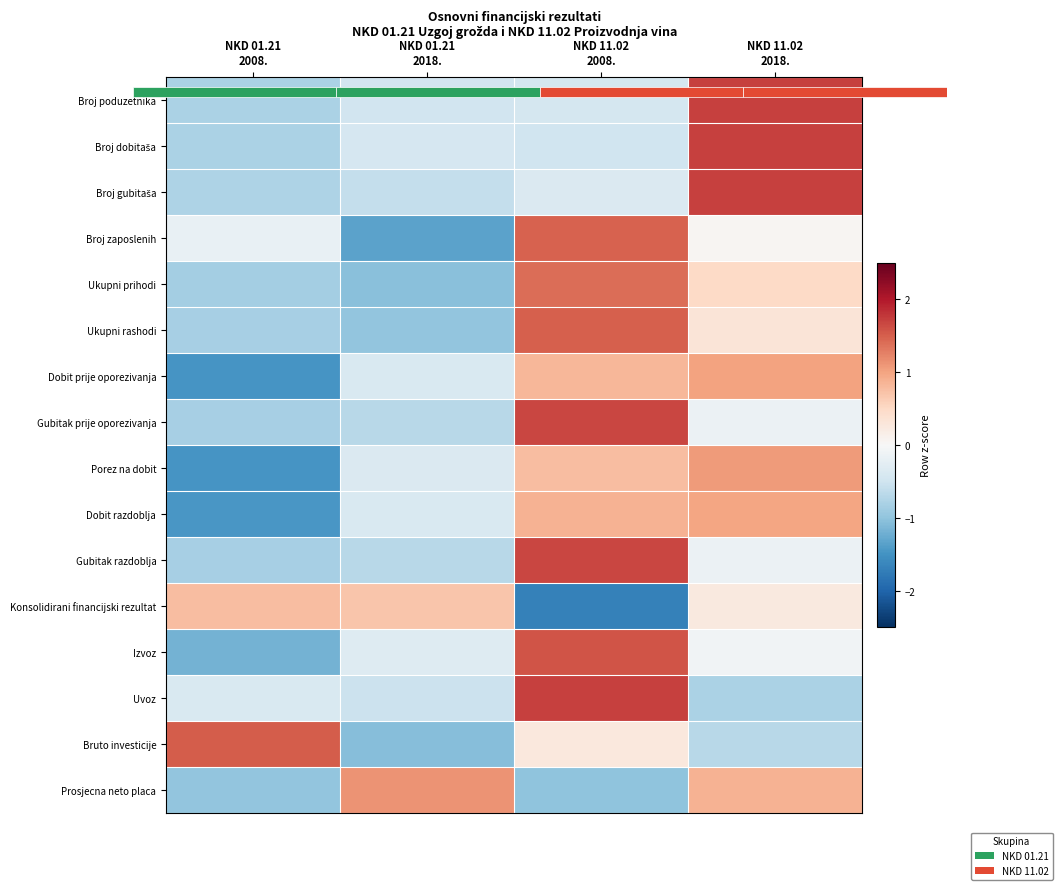

List the series in order of their peak value, highest first.

Broj poduzetnika, Uvoz, Broj dobitaša, Broj gubitaša, Gubitak razdoblja, Gubitak prije oporezivanja, Izvoz, Bruto investicije, Ukupni rashodi, Broj zaposlenih, Ukupni prihodi, Prosjecna neto placa, Porez na dobit, Dobit prije oporezivanja, Dobit razdoblja, Konsolidirani financijski rezultat